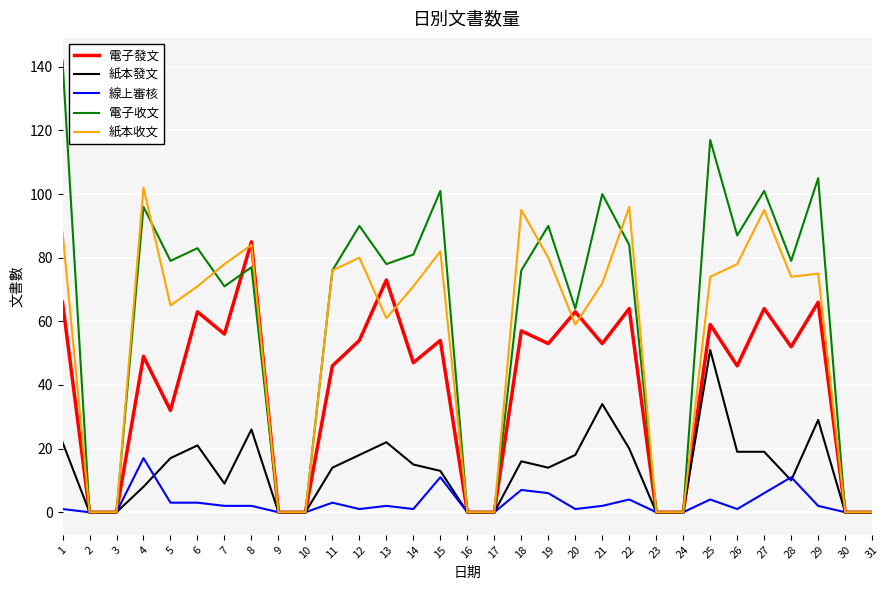

Reading left to right, transcribe all the data shown in this chart.

電子發文: 1=66	2=0	3=0	4=49	5=32	6=63	7=56	8=85	9=0	10=0	11=46	12=54	13=73	14=47	15=54	16=0	17=0	18=57	19=53	20=63	21=53	22=64	23=0	24=0	25=59	26=46	27=64	28=52	29=66	30=0	31=0
紙本發文: 1=22	2=0	3=0	4=8	5=17	6=21	7=9	8=26	9=0	10=0	11=14	12=18	13=22	14=15	15=13	16=0	17=0	18=16	19=14	20=18	21=34	22=20	23=0	24=0	25=51	26=19	27=19	28=10	29=29	30=0	31=0
線上審核: 1=1	2=0	3=0	4=17	5=3	6=3	7=2	8=2	9=0	10=0	11=3	12=1	13=2	14=1	15=11	16=0	17=0	18=7	19=6	20=1	21=2	22=4	23=0	24=0	25=4	26=1	27=6	28=11	29=2	30=0	31=0
電子收文: 1=142	2=0	3=0	4=96	5=79	6=83	7=71	8=77	9=0	10=0	11=76	12=90	13=78	14=81	15=101	16=0	17=0	18=76	19=90	20=64	21=100	22=84	23=0	24=0	25=117	26=87	27=101	28=79	29=105	30=0	31=0
紙本收文: 1=88	2=0	3=0	4=102	5=65	6=71	7=78	8=84	9=0	10=0	11=76	12=80	13=61	14=71	15=82	16=0	17=0	18=95	19=80	20=59	21=72	22=96	23=0	24=0	25=74	26=78	27=95	28=74	29=75	30=0	31=0